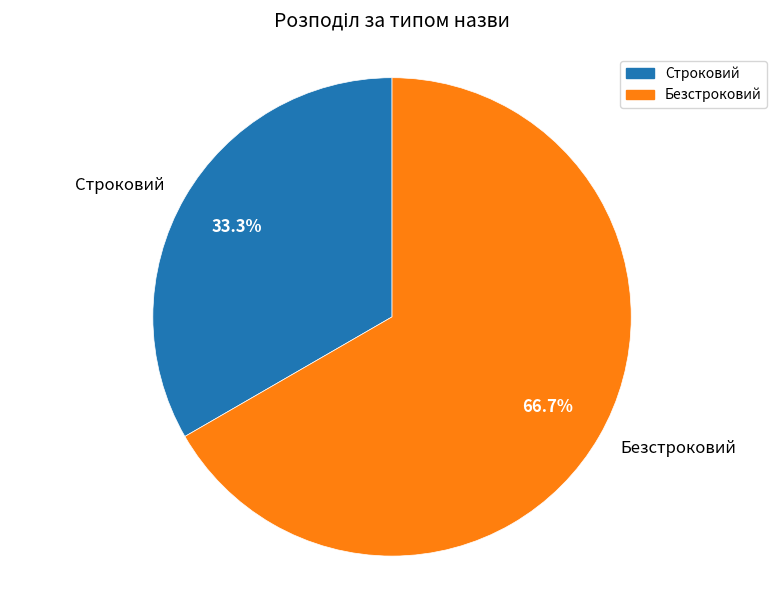

What is the largest slice in the pie chart?

Безстроковий